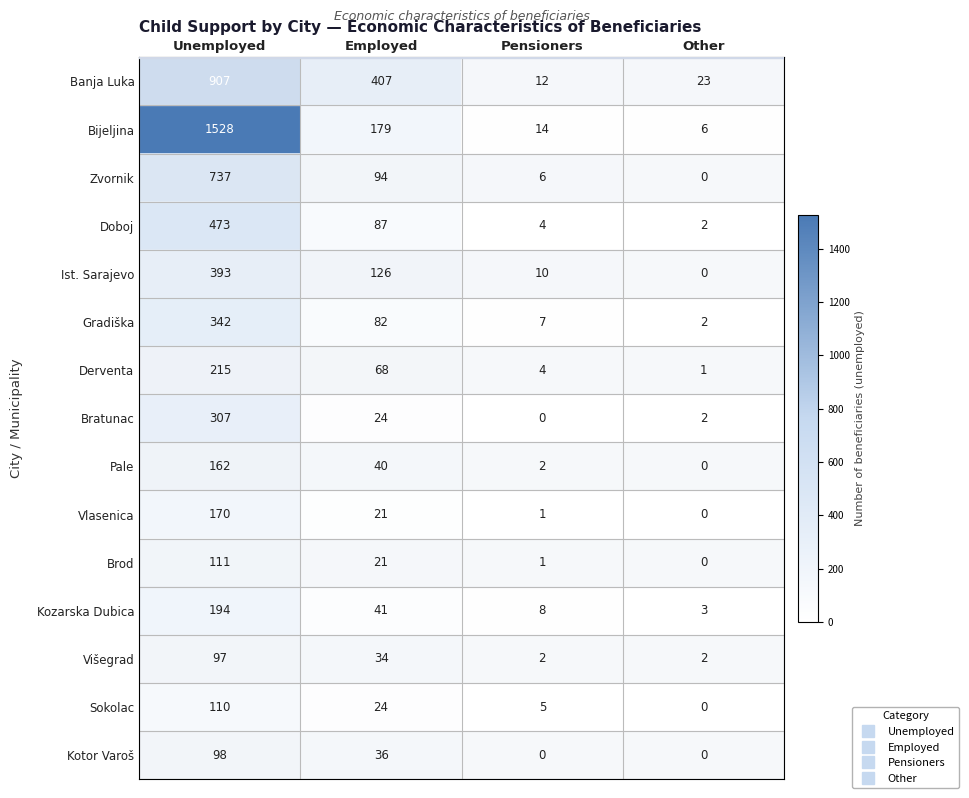

What is the difference between the second highest and minimum values in the Brod series?

21